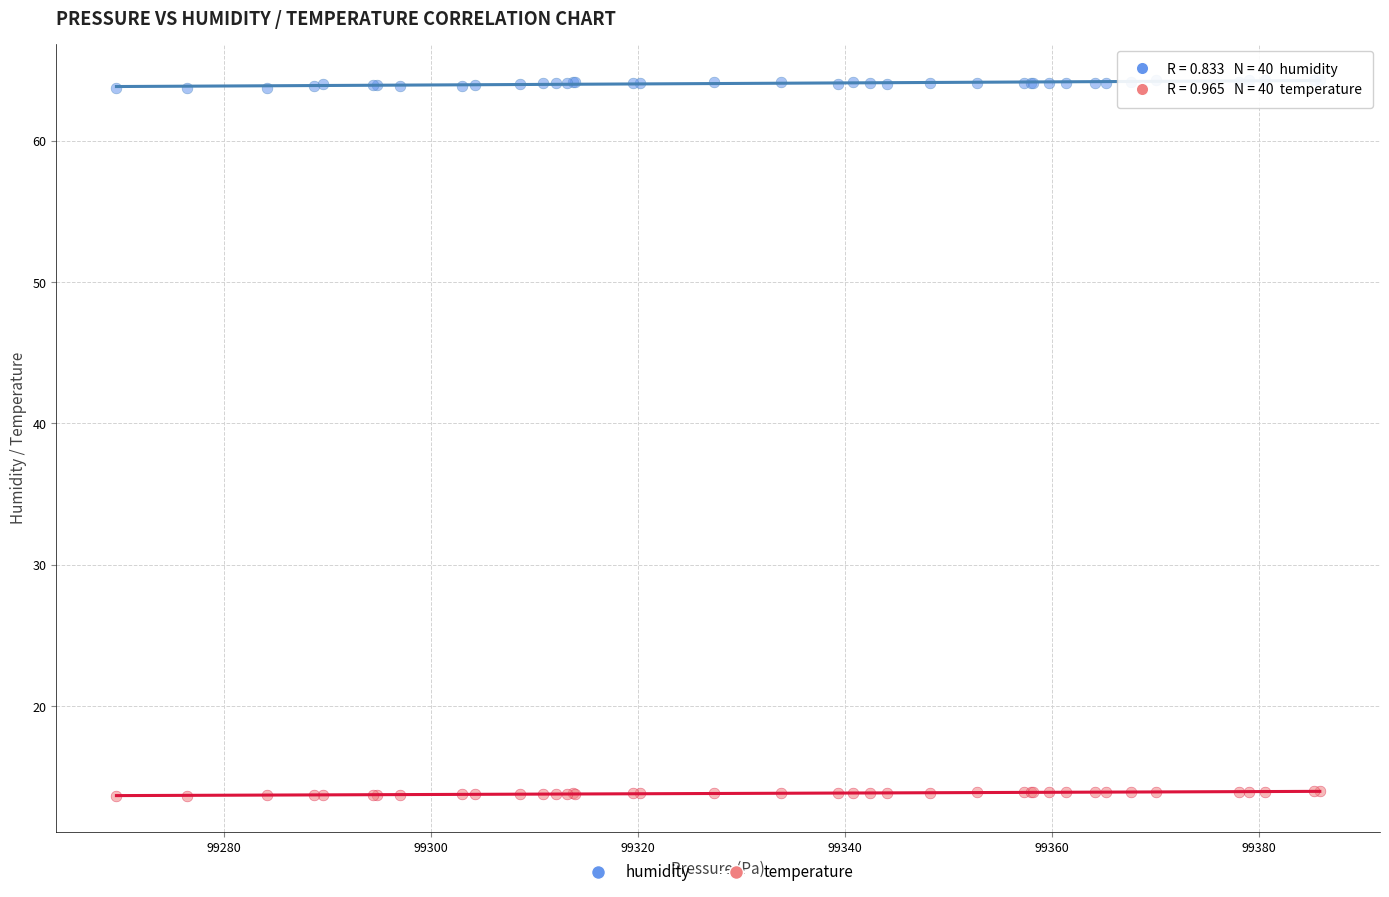

Which series contains the lowest Y value?

temperature